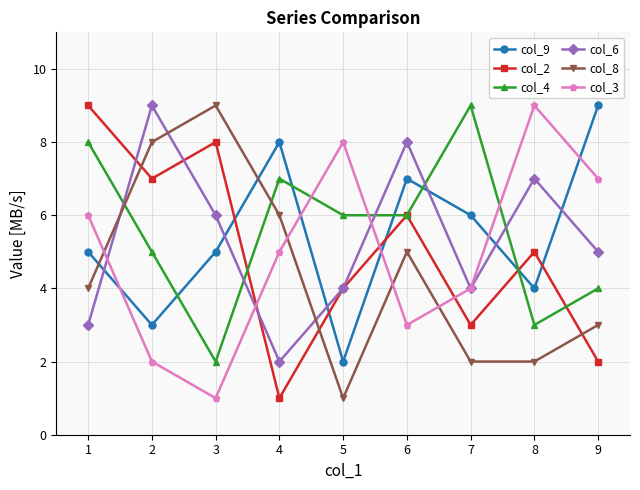

How many interior local peaks does the col_9 series have?

2